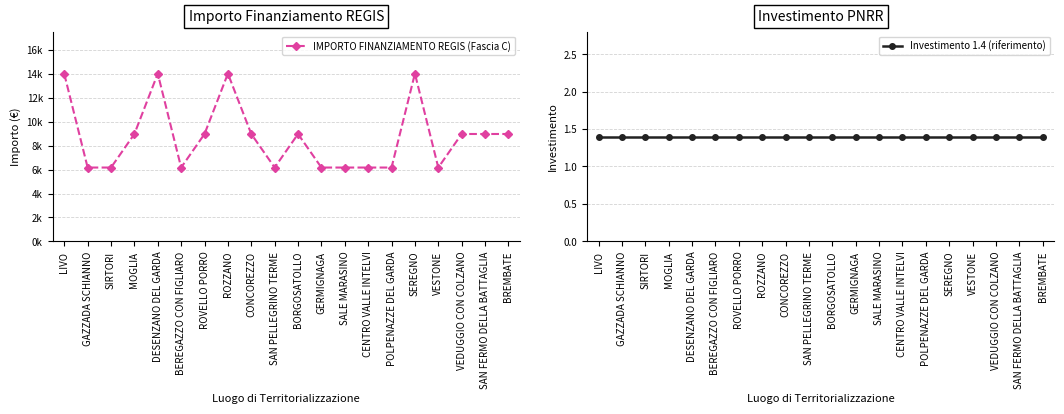

True or false: Investimento 1.4 (riferimento) has more than 1 points higher than both neighbors.

False